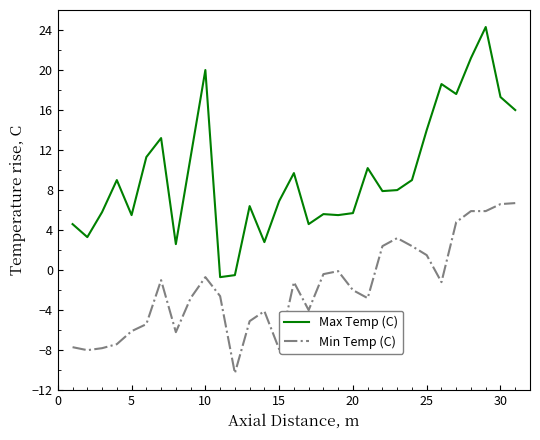

True or false: Min Temp (C) and Max Temp (C) cross at least once.

False